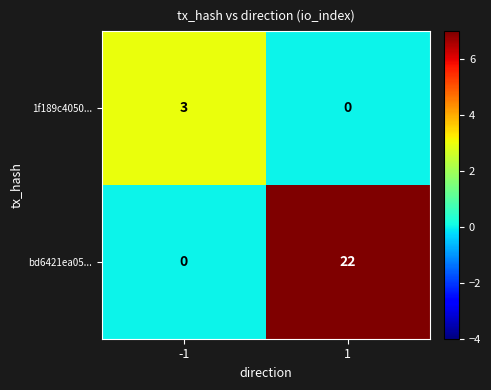

Which series changed the most between -1 and 1?

bd6421ea05...